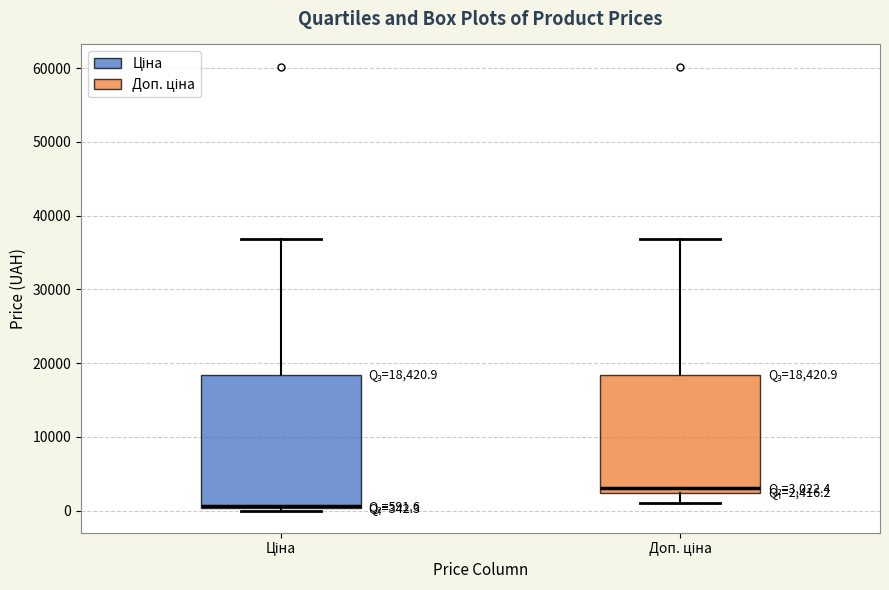

Comparing the boxes themselves (not the whiskers), which one is the tallest?

Ціна